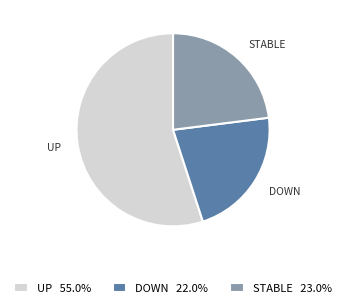

Is there any slice that represents more than half of the pie?

Yes